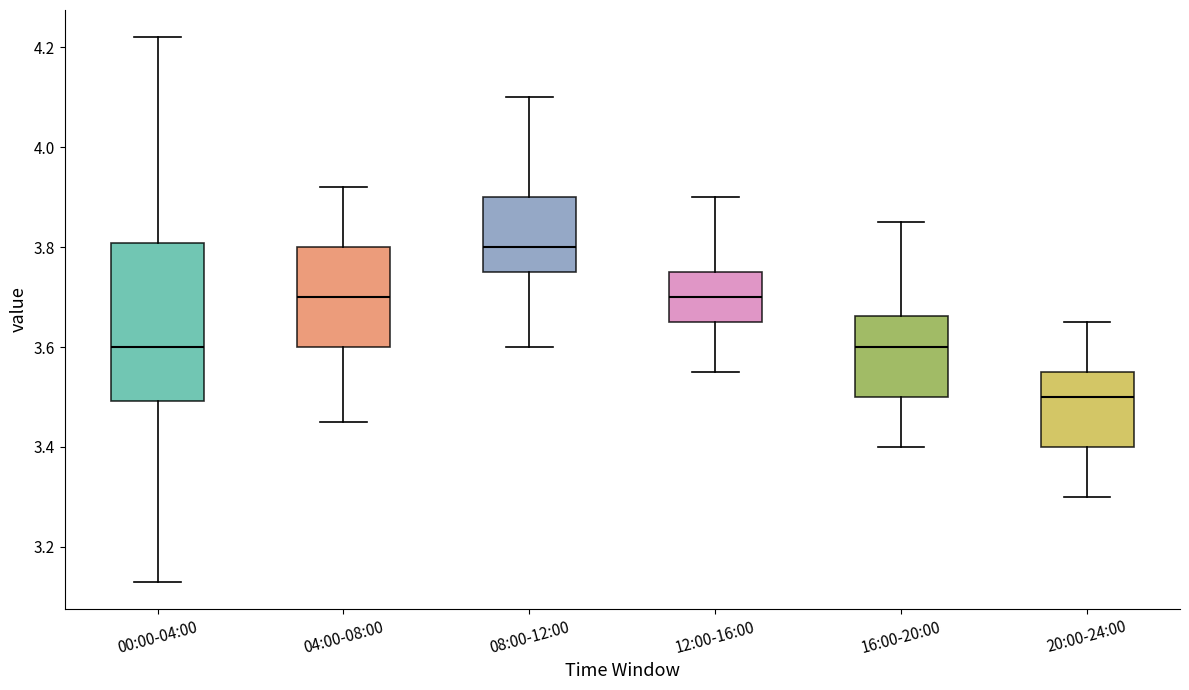

Where does the lower whisker of the box for 08:00-12:00 end on the y-axis? The values are not printed on the chart, so give them approximately, as read against the axis.

3.60